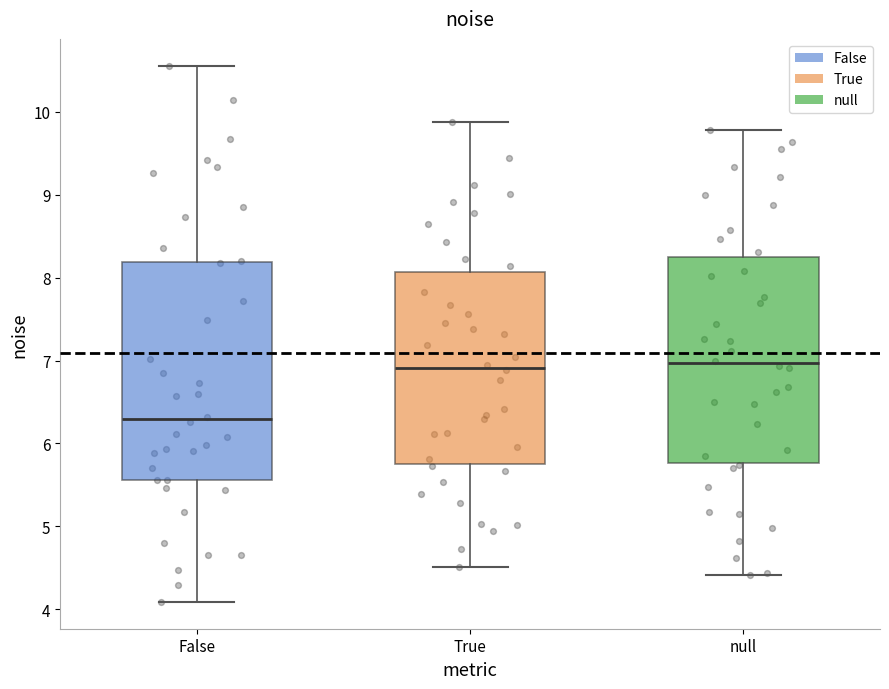

Reading left to right, read every box against the y-axis: the position of its median line, the range the box covers, and the ends of its whiskers. The values are not printed on the chart, so give them approximately, as read against the axis.

False: median 6.3, box 5.6 to 8.2, whiskers 4.1 to 10.6
True: median 6.9, box 5.8 to 8.1, whiskers 4.5 to 9.9
null: median 7.0, box 5.8 to 8.3, whiskers 4.4 to 9.8